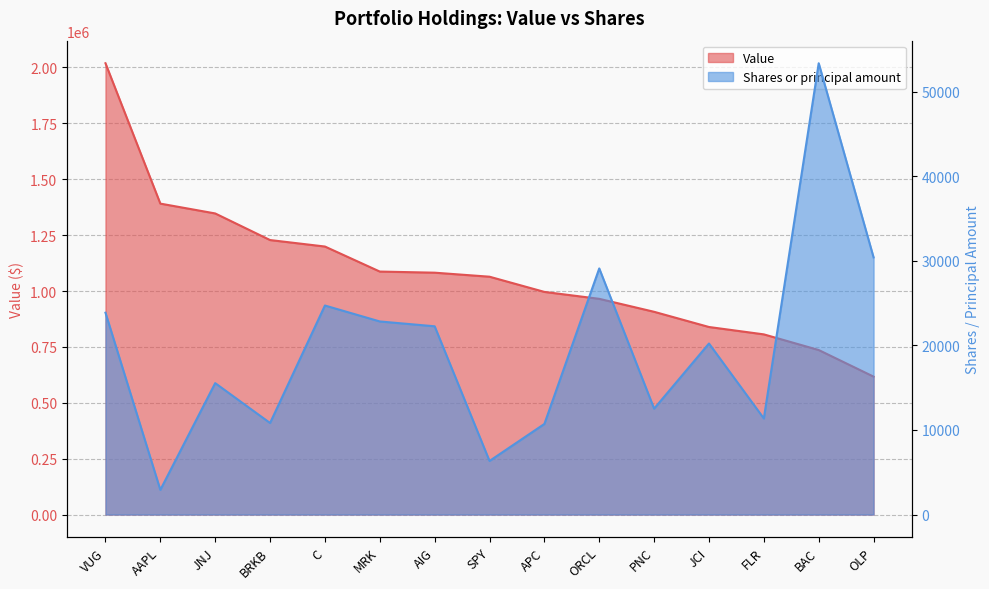

Which series has the largest total across all categories?

Value